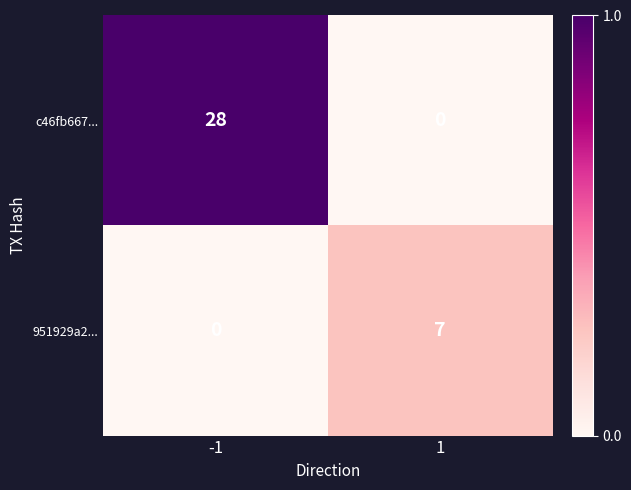

Between -1 and 1, which series saw the biggest shift?

c46fb667...